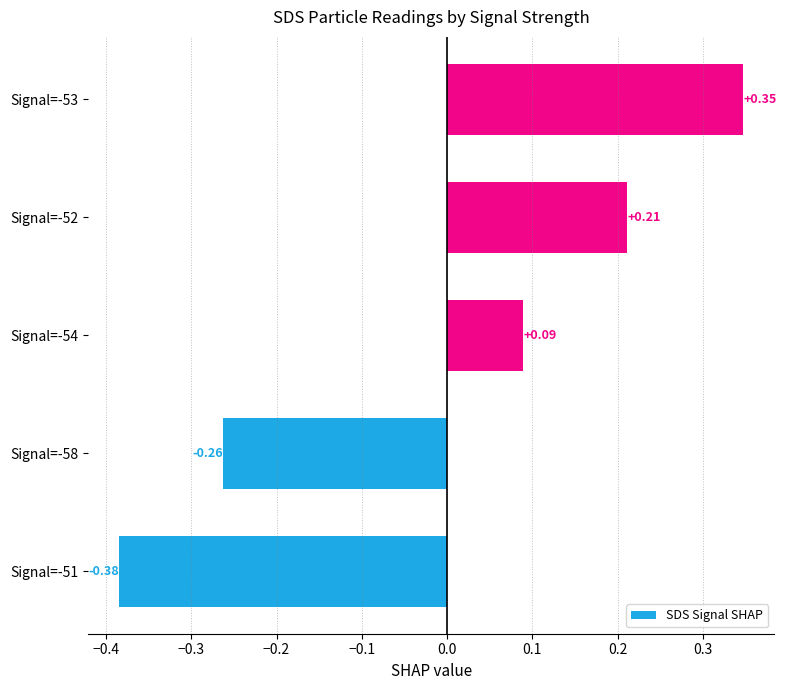

What is the difference between the maximum and minimum values?

0.7